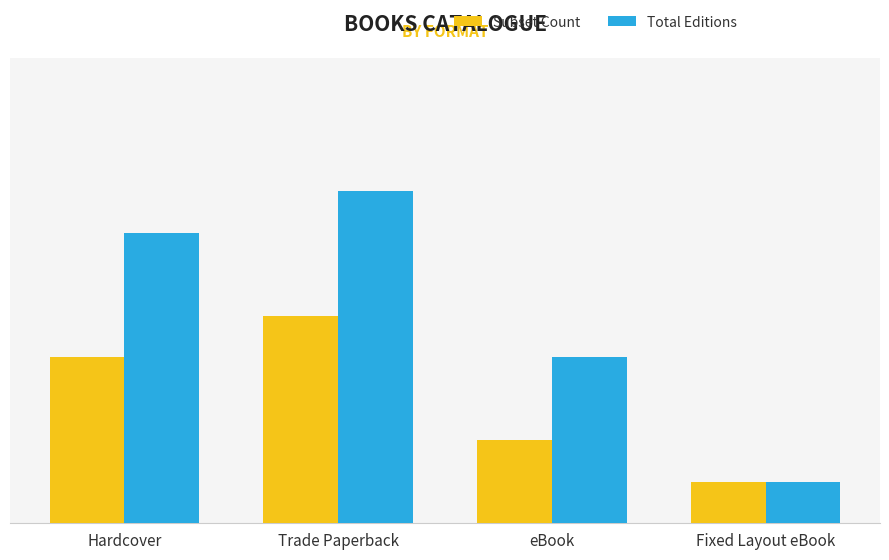

What position from the left is eBook?

3